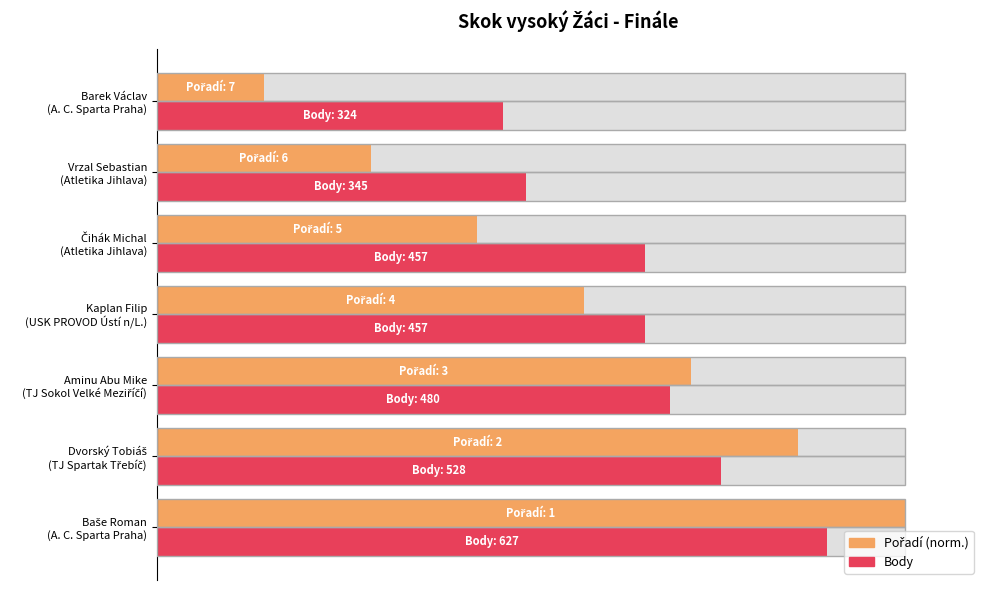

List the series in order of their overall mean, lowest first.

Pořadí (norm.), Body